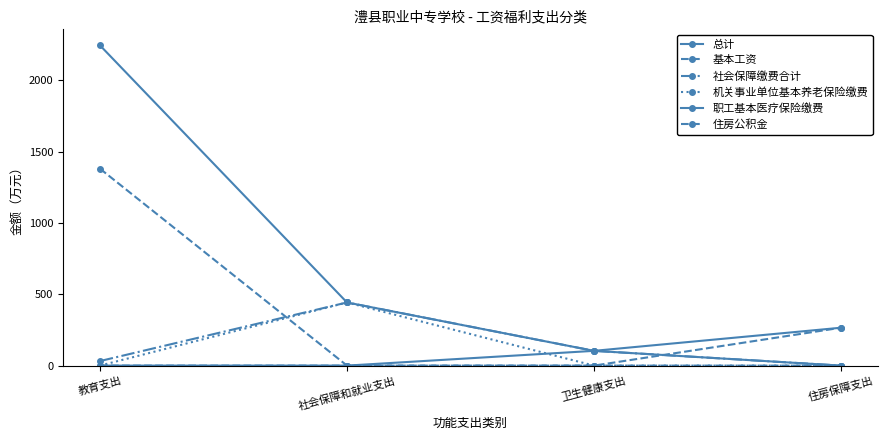

Count the number of categories in the chart.

4